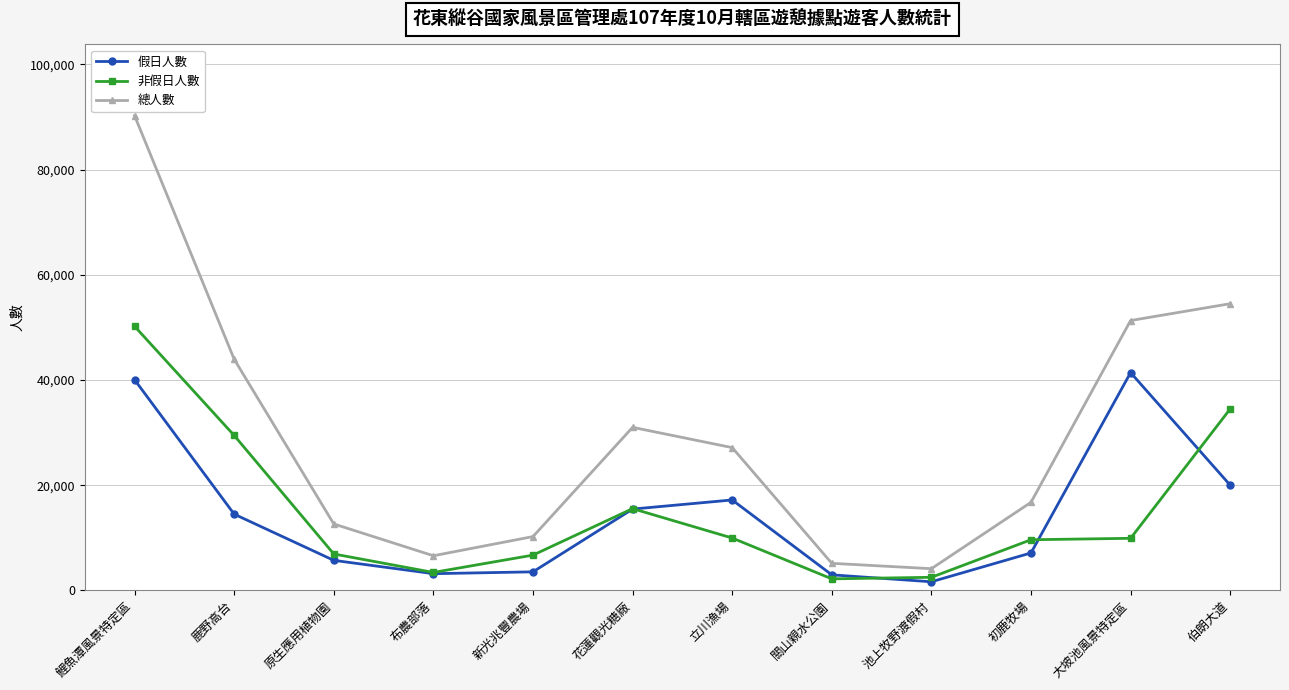

What is the smallest value displayed?

1636